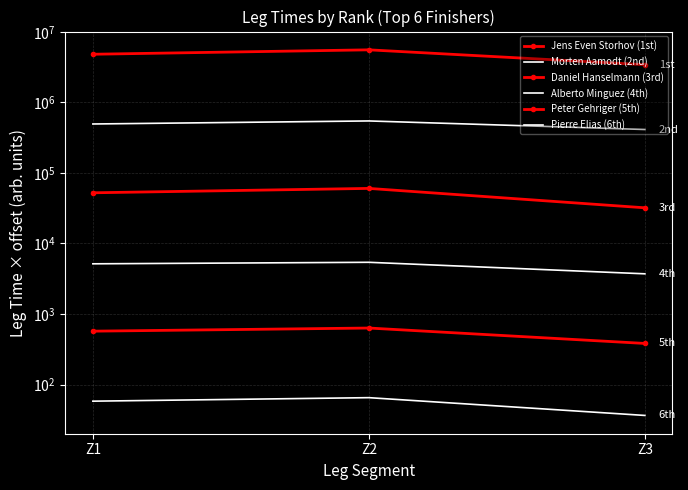

Between Z1 and Z2, which series saw the biggest shift?

Jens Even Storhov (1st)